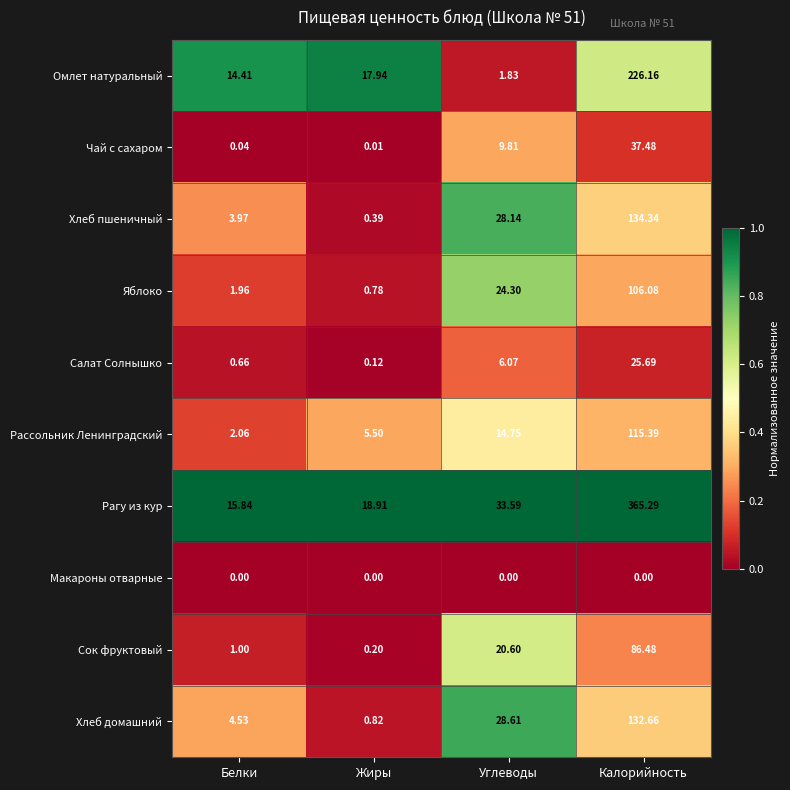

List the labels in order of Омлет натуральный value, largest first.

Калорийность, Жиры, Белки, Углеводы